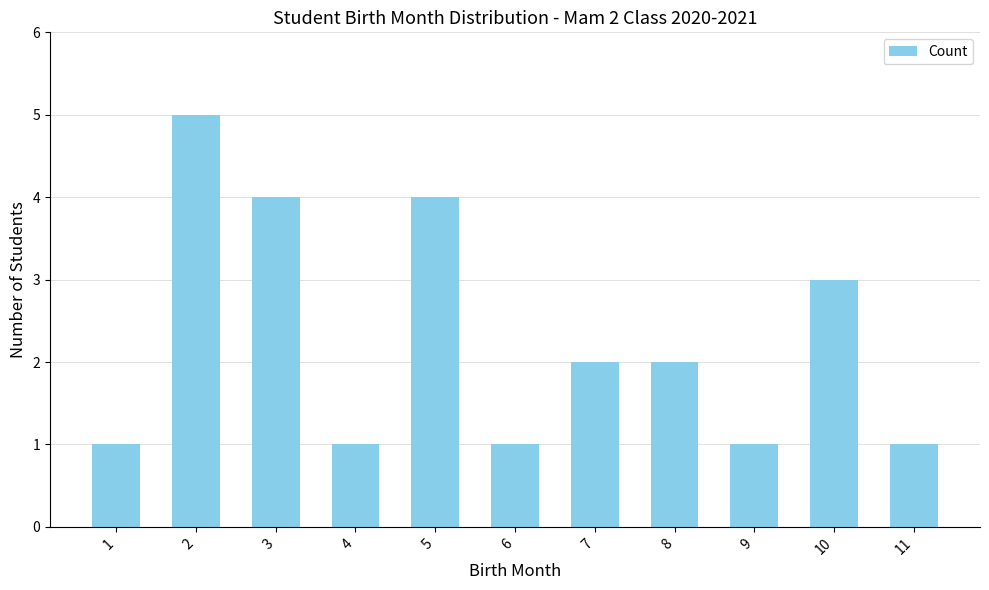

At which label does the data first exceed 2?

2